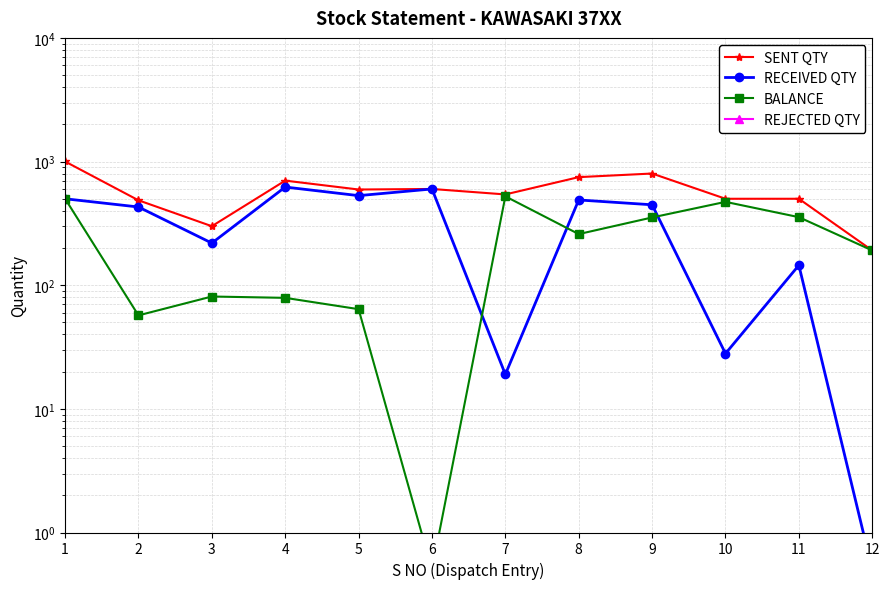

True or false: REJECTED QTY has a value of 0.7 at 7.

False